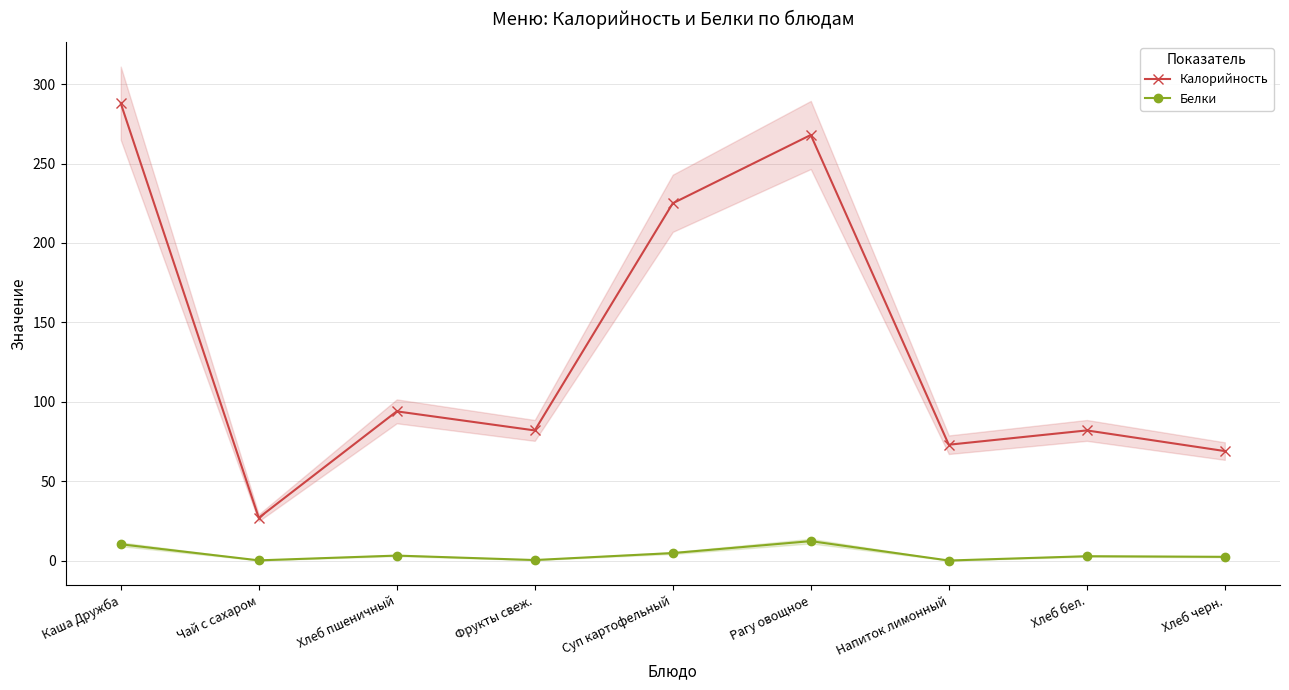

At Чай с сахаром, list the series in order from smallest to largest.

Белки, Калорийность